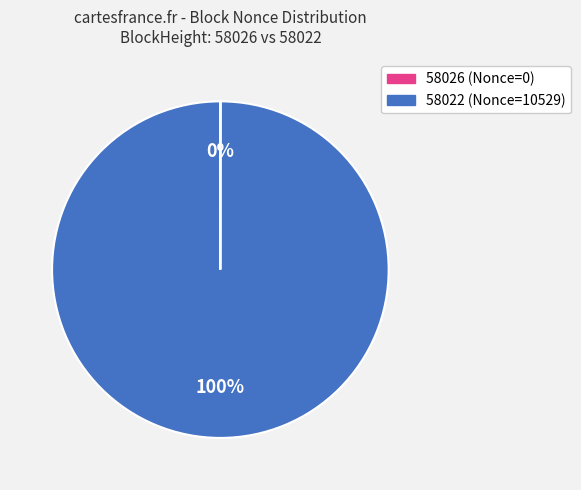

Which category has the biggest portion of the pie?

58022